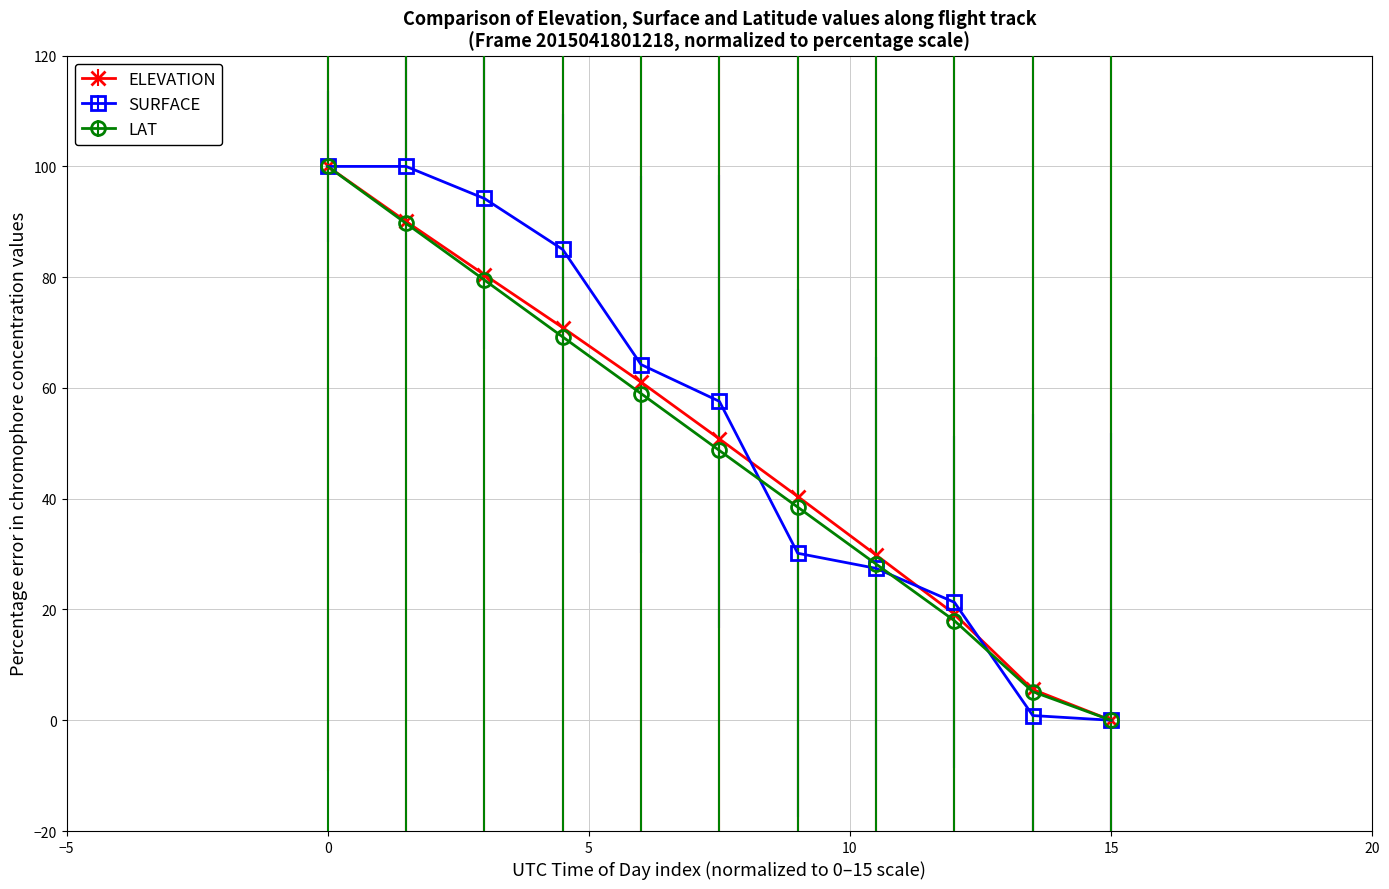

How many data points does each series have?

11